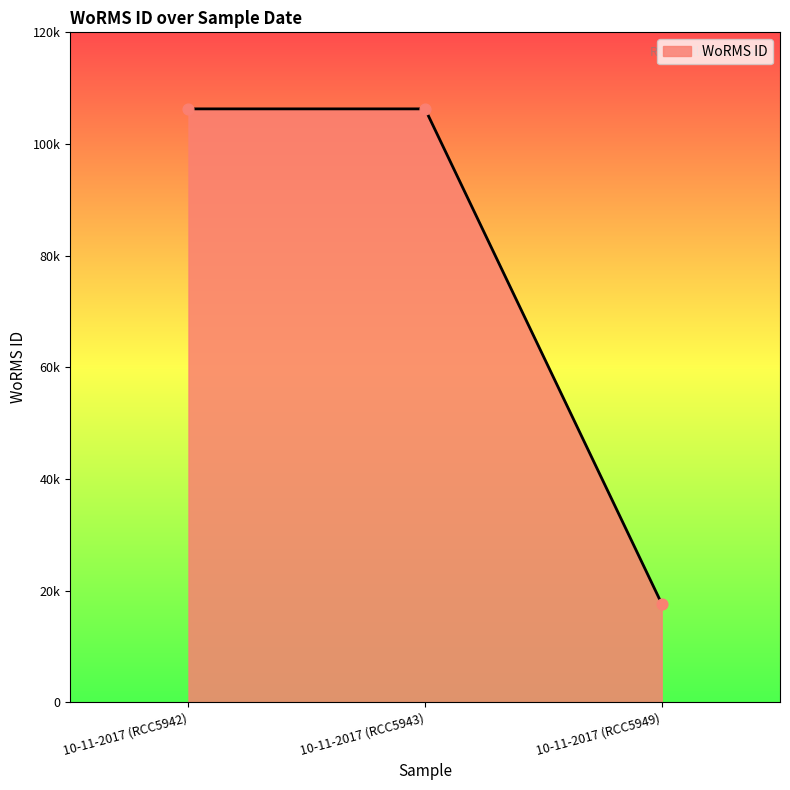

Which has a higher value, 10-11-2017 (RCC5949) or 10-11-2017 (RCC5943)?

10-11-2017 (RCC5943)